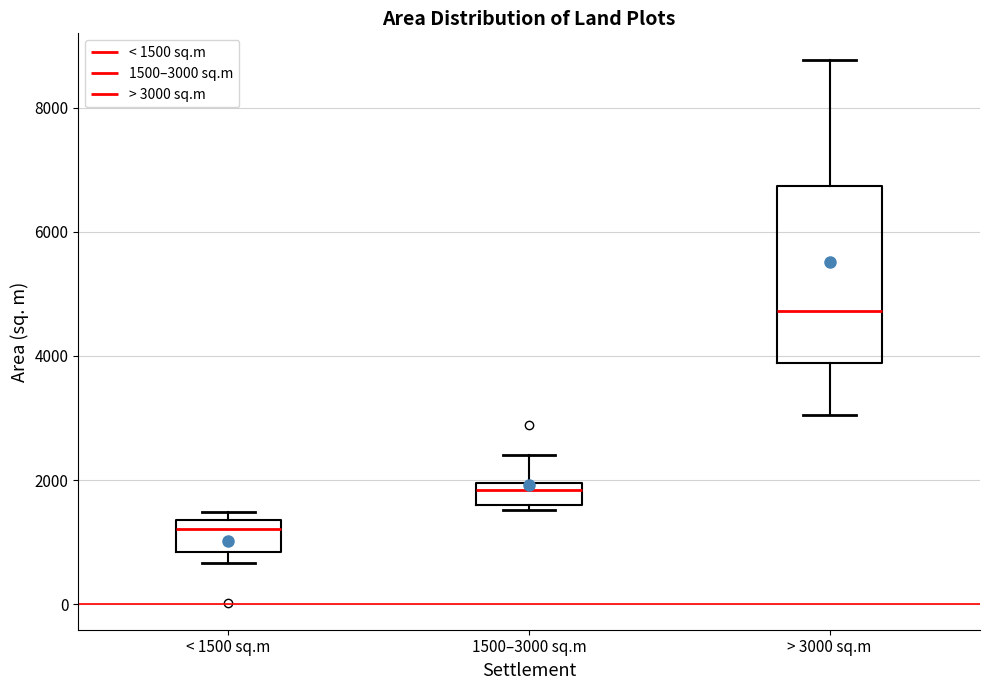

Reading left to right, read every box against the y-axis: the position of its median line, the range the box covers, and the ends of its whiskers. The values are not printed on the chart, so give them approximately, as read against the axis.

< 1500 sq.m: median 1200, box 800 to 1400, whiskers 600 to 1400 (just above the box's upper edge)
1500–3000 sq.m: median 1800, box 1600 to 2000, whiskers 1600 (just below the box's lower edge) to 2400
> 3000 sq.m: median 4800, box 3800 to 6800, whiskers 3000 to 8800